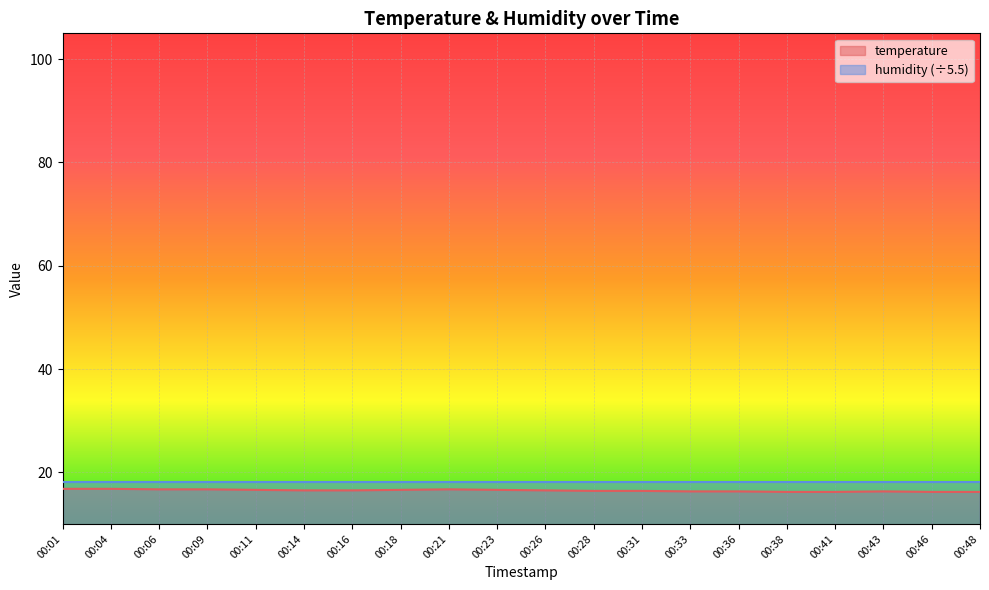

Does the chart display data point markers on the line(s)?

No